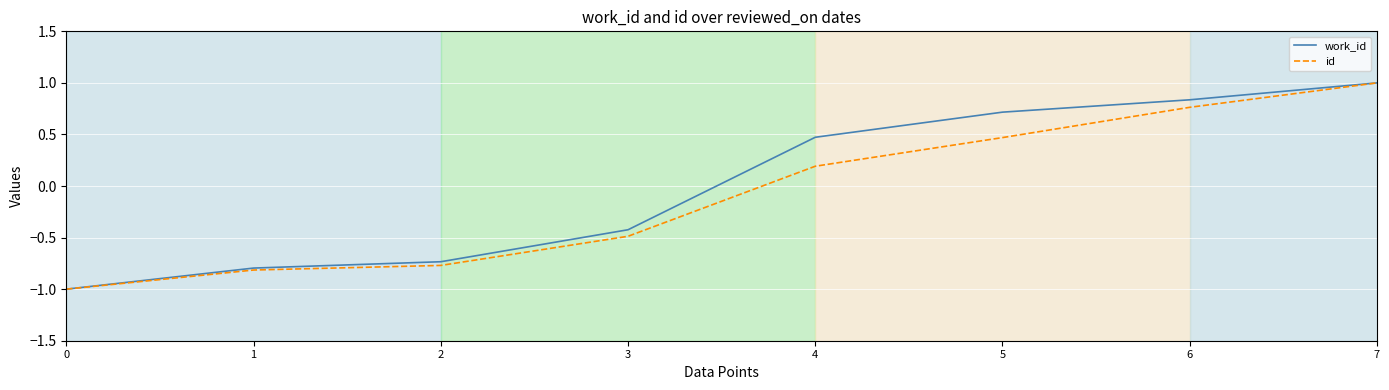

At which label does id first exceed 0?

4